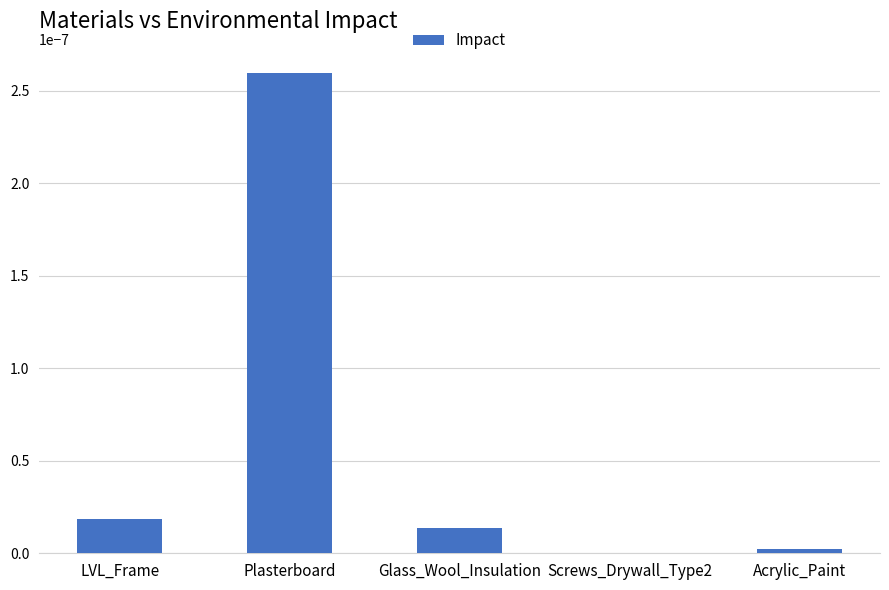

Which has a higher value, LVL_Frame or Plasterboard?

Plasterboard